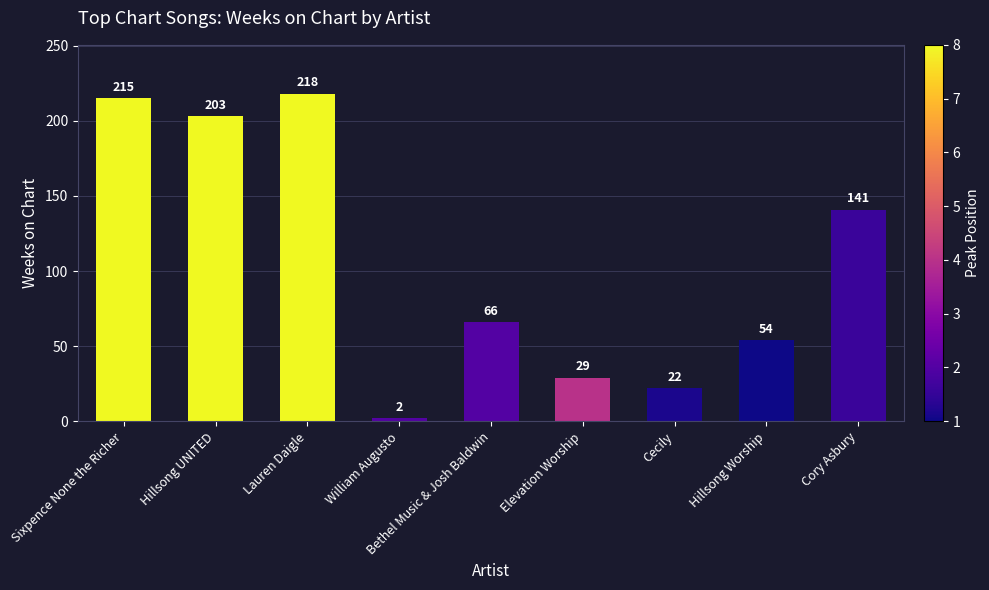

Reading left to right, extract all data points from this chart.

Sixpence None the Richer=215	Hillsong UNITED=203	Lauren Daigle=218	William Augusto=2	Bethel Music & Josh Baldwin=66	Elevation Worship=29	Cecily=22	Hillsong Worship=54	Cory Asbury=141